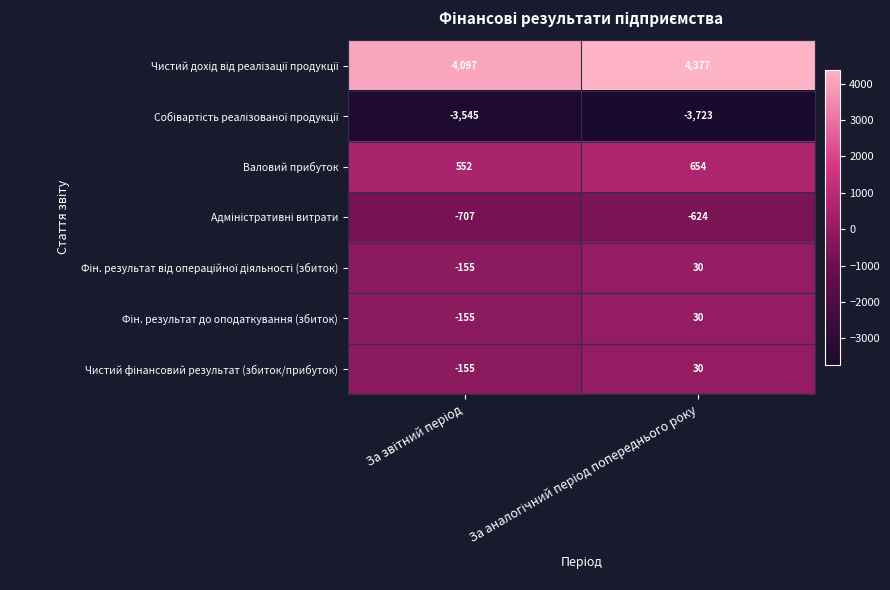

What is the smallest value displayed?

-3723